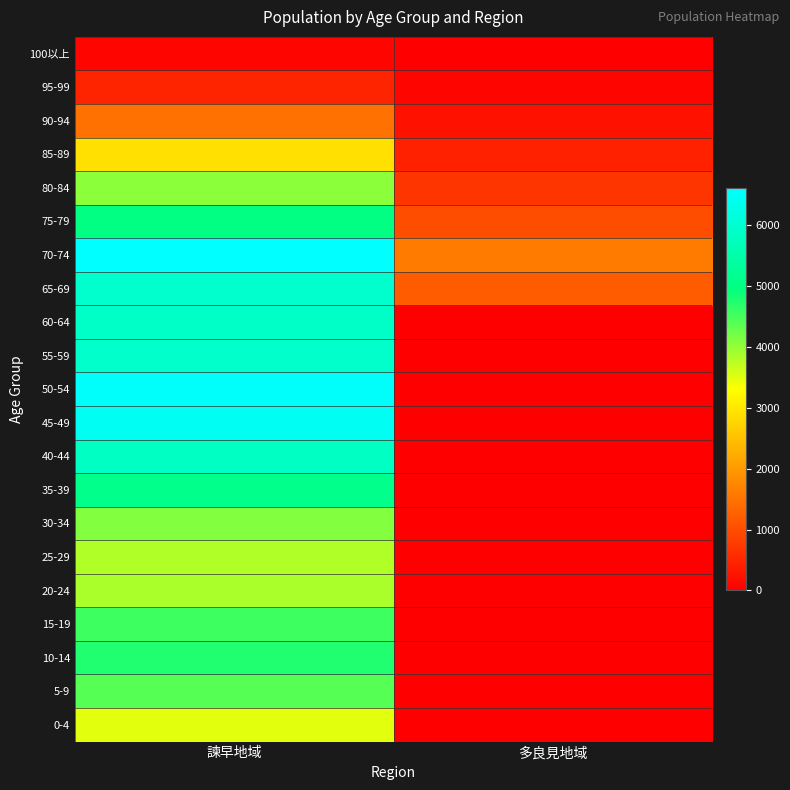

Reading left to right, extract all data points from this chart.

100以上: 諫早地域=79	多良見地域=12
95-99: 諫早地域=480	多良見地域=89
90-94: 諫早地域=1483	多良見地域=245
85-89: 諫早地域=2915	多良見地域=446
80-84: 諫早地域=4060	多良見地域=699
75-79: 諫早地域=5009	多良見地域=1017
70-74: 諫早地域=6613	多良見地域=1610
65-69: 諫早地域=5954	多良見地域=1214
60-64: 諫早地域=5868	多良見地域=0
55-59: 諫早地域=5936	多良見地域=0
50-54: 諫早地域=6540	多良見地域=0
45-49: 諫早地域=6435	多良見地域=0
40-44: 諫早地域=5819	多良見地域=0
35-39: 諫早地域=5107	多良見地域=0
30-34: 諫早地域=4112	多良見地域=0
25-29: 諫早地域=3813	多良見地域=0
20-24: 諫早地域=3858	多良見地域=0
15-19: 諫早地域=4558	多良見地域=0
10-14: 諫早地域=4746	多良見地域=0
5-9: 諫早地域=4400	多良見地域=0
0-4: 諫早地域=3493	多良見地域=0